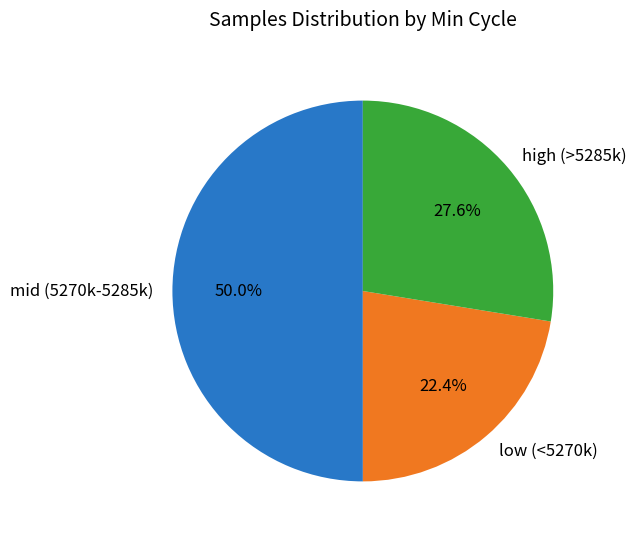

What is the total percentage of high (>5285k) and mid (5270k-5285k)?

77.6%